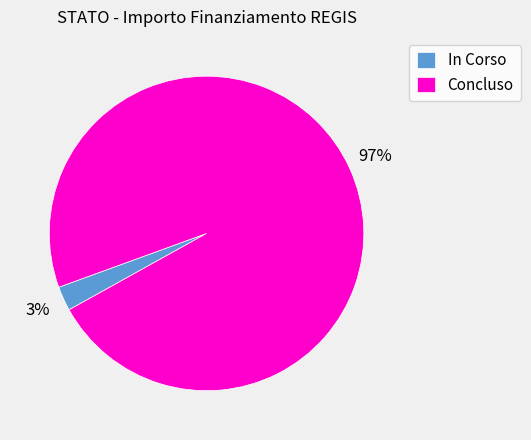

To the nearest percent, what is the average slice percentage?

50%